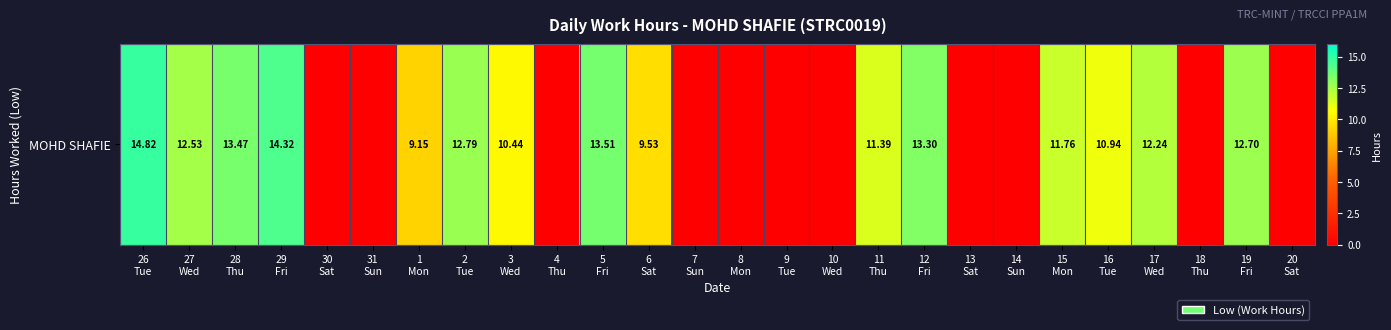

Rank the categories by value from lowest to highest.

30
Sat, 31
Sun, 4
Thu, 7
Sun, 8
Mon, 9
Tue, 10
Wed, 13
Sat, 14
Sun, 18
Thu, 20
Sat, 1
Mon, 6
Sat, 3
Wed, 16
Tue, 11
Thu, 15
Mon, 17
Wed, 27
Wed, 19
Fri, 2
Tue, 12
Fri, 28
Thu, 5
Fri, 29
Fri, 26
Tue